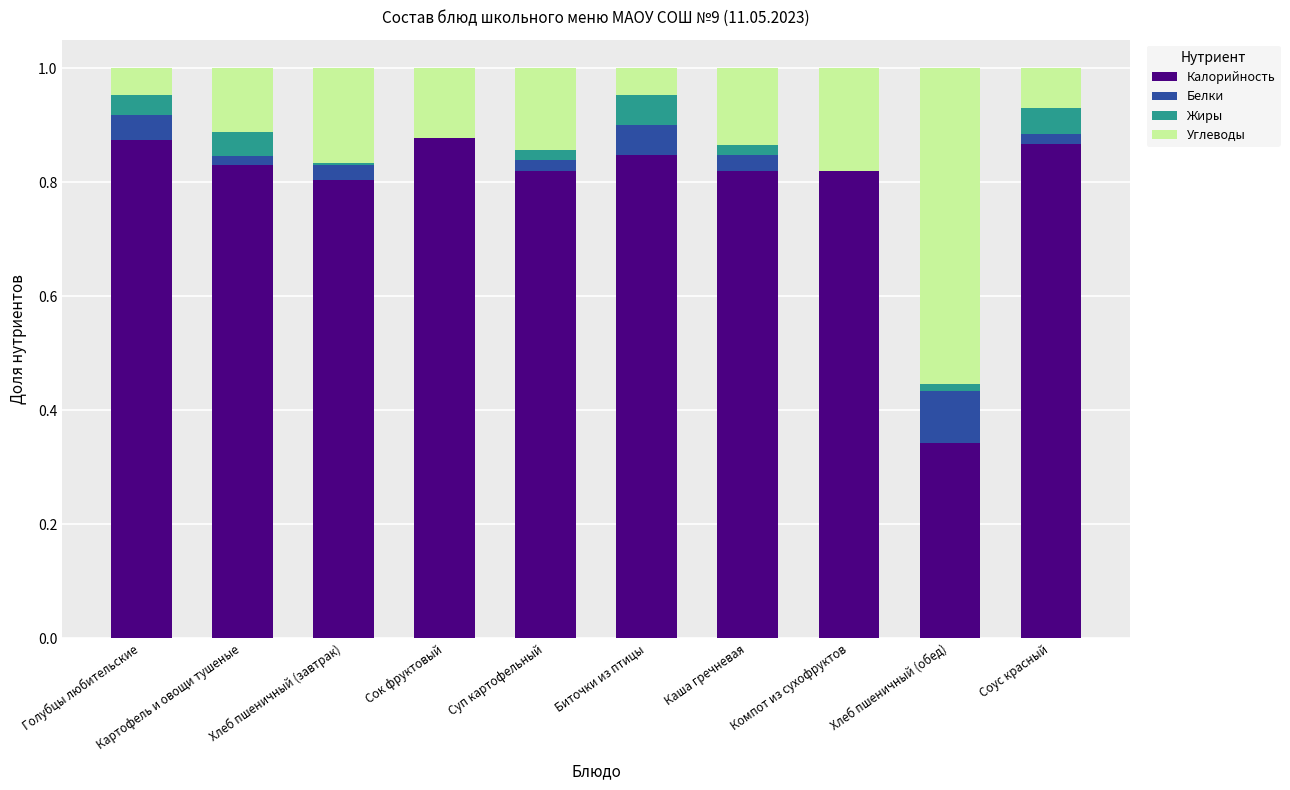

True or false: Калорийность has a value of 0.8 at Суп картофельный.

True